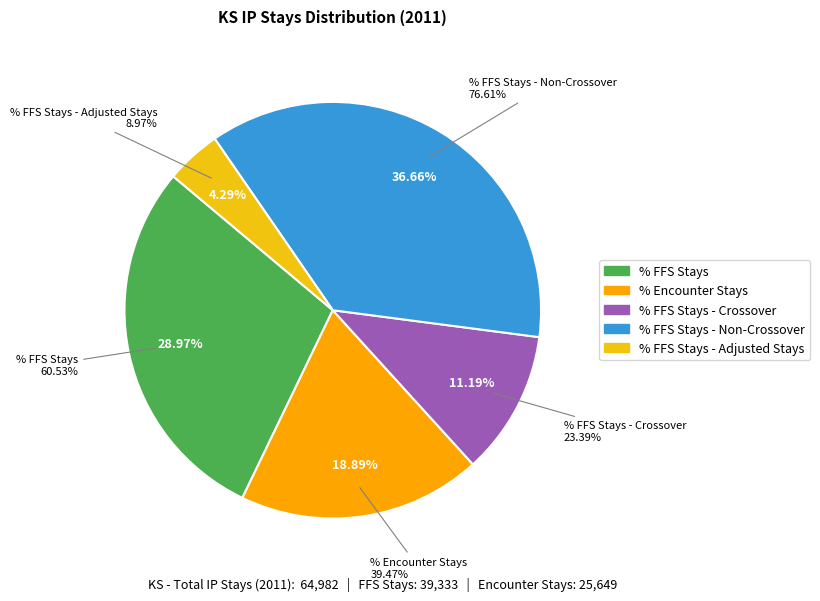

The % Encounter Stays slice represents 30% of the pie. True or false?

False